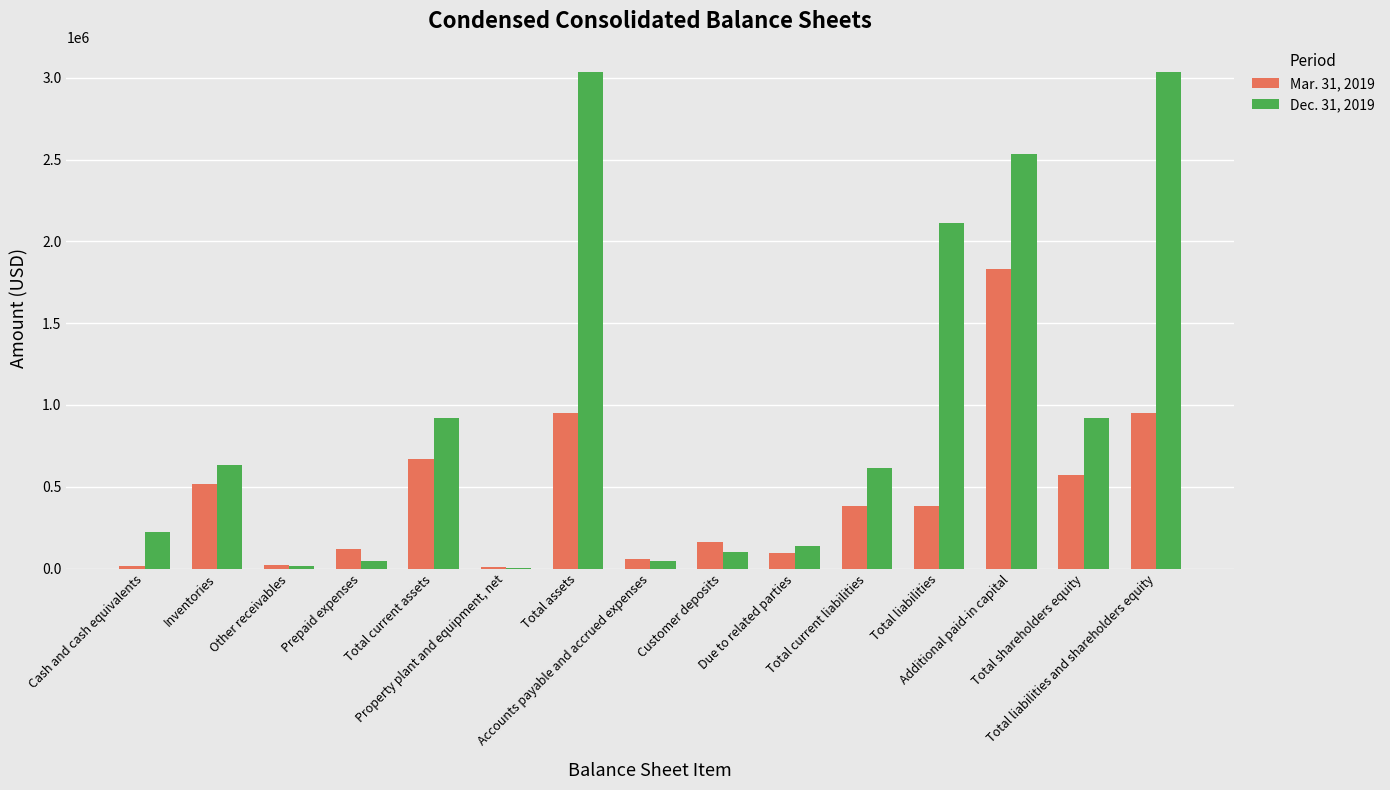

Is it true that Mar. 31, 2019 equals 121257 at Prepaid expenses?

True